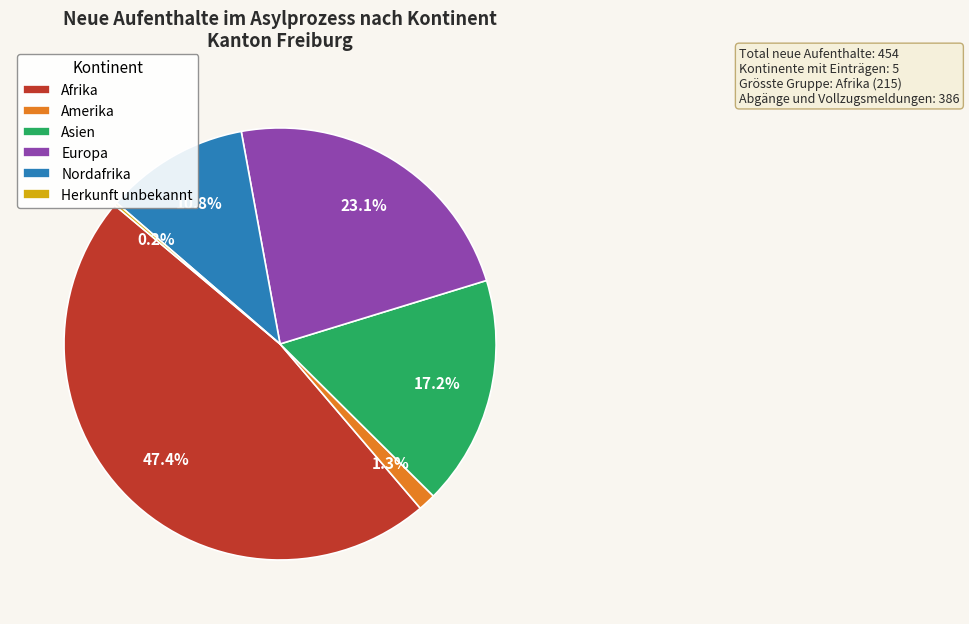

Which has a higher value, Nordafrika or Asien?

Asien